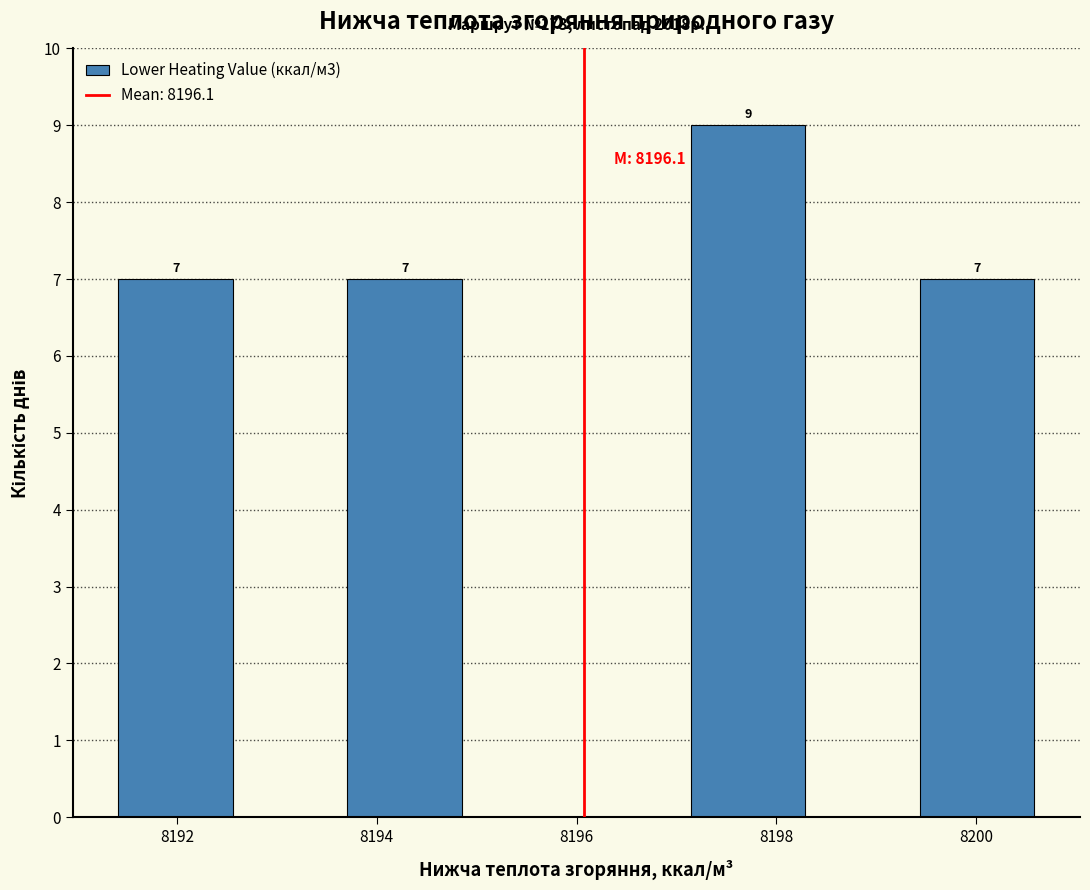

Which range on the x-axis has the tallest bar?

8197.2 to 8198.2